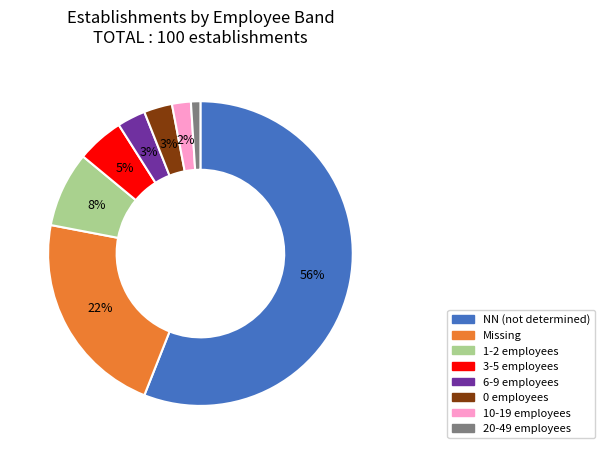

Does any single category account for the majority?

Yes